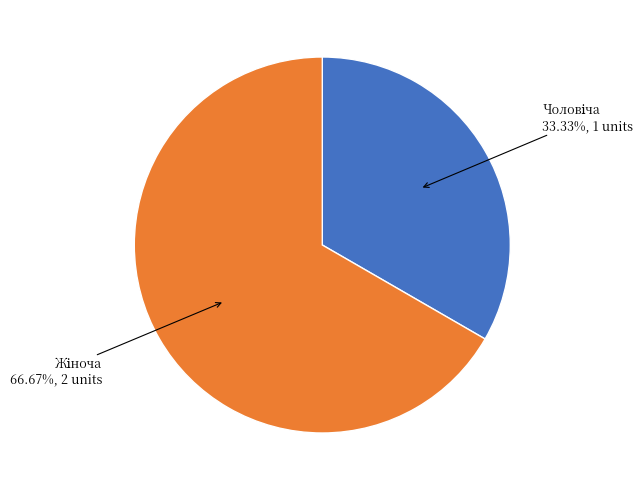

Is there any slice that represents more than half of the pie?

Yes